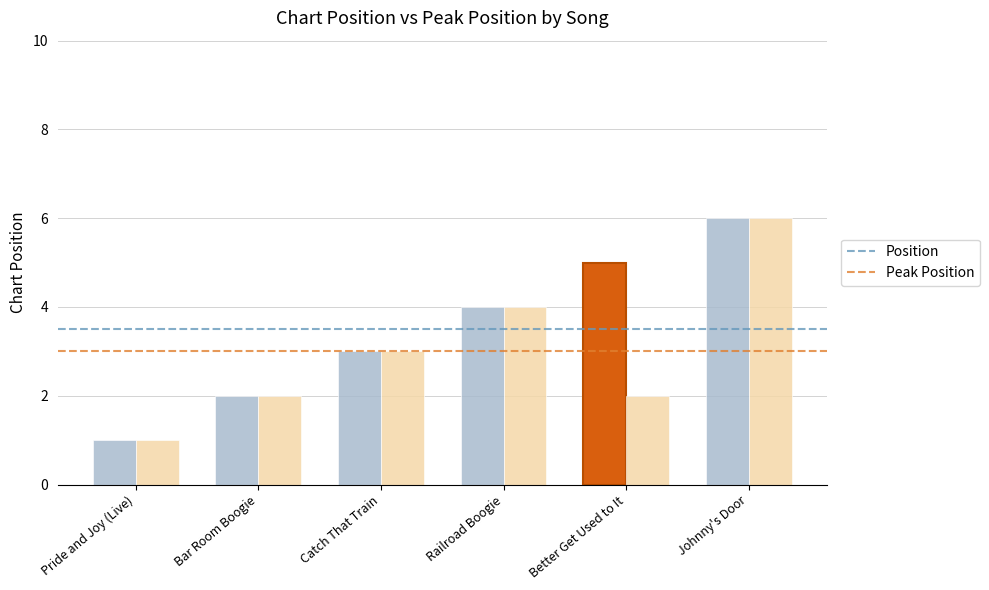

What is the difference between the maximum and second lowest values in the Position series?

4